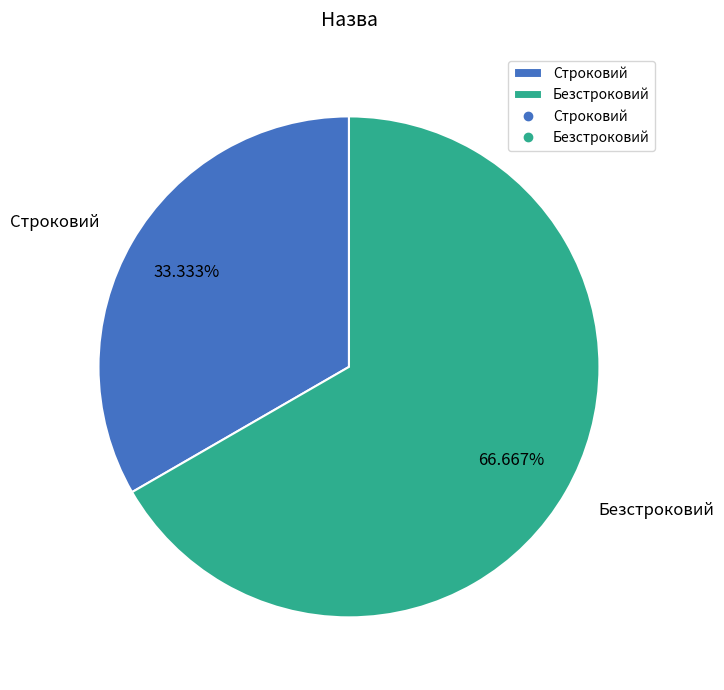

To the nearest percent, what is the difference between the Безстроковий and Строковий slice percentages?

33%